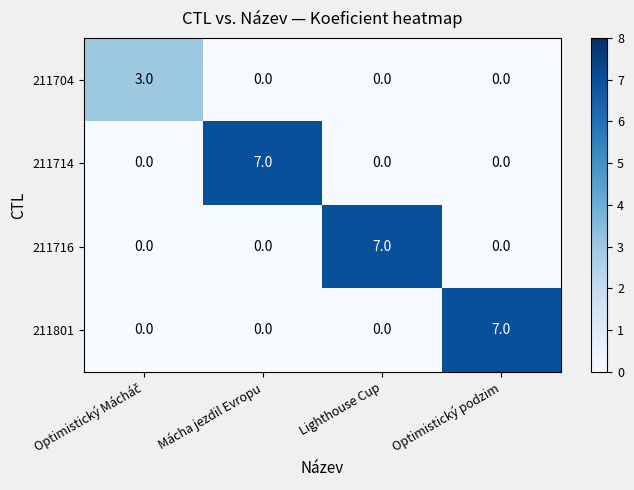

The 211801 series shows 7 at Optimistický podzim. True or false?

True